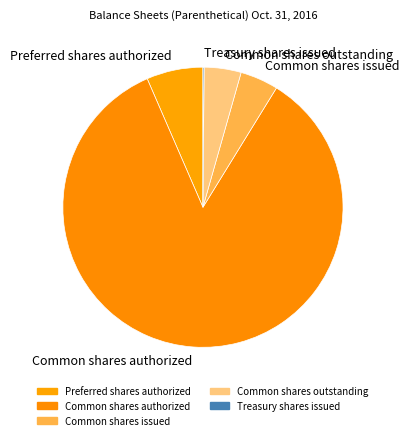

What is the ratio of the value at Common shares authorized to the value at Common shares issued?

19.3